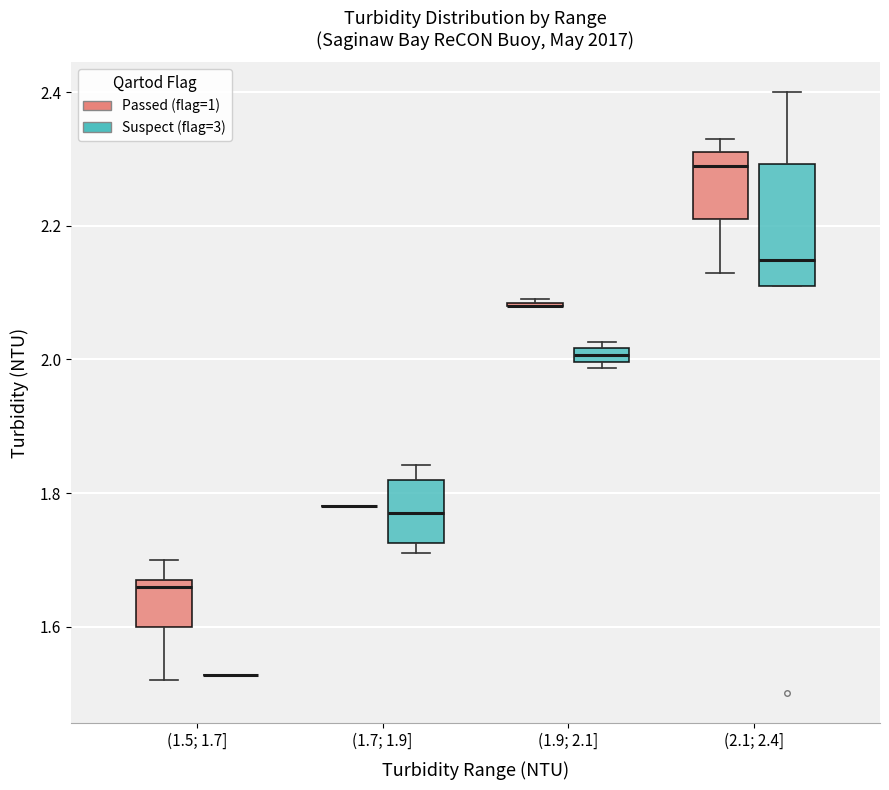

Comparing the boxes themselves (not the whiskers), which one is the tallest?

(2.1; 2.4] (Suspect (flag=3))